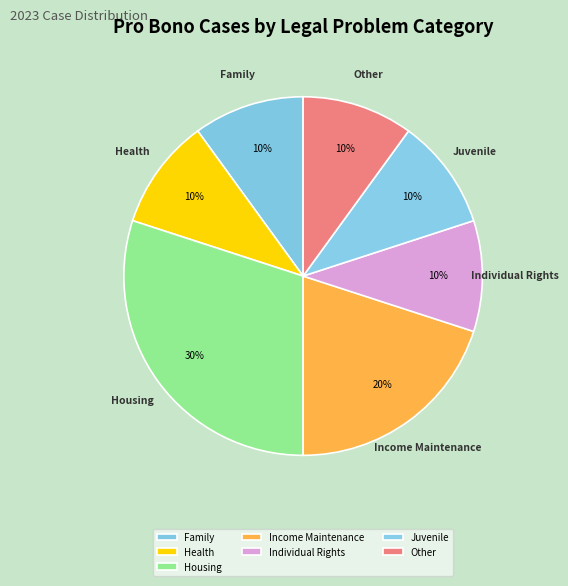

Is the sum of Individual Rights and Income Maintenance greater than half?

No